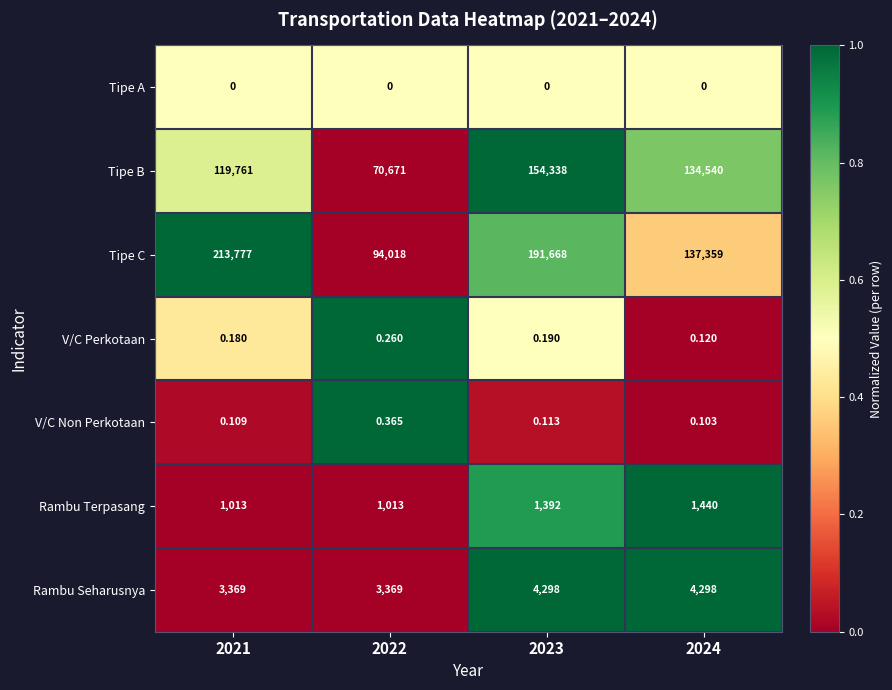

Which series has the largest range (max minus min)?

Tipe C